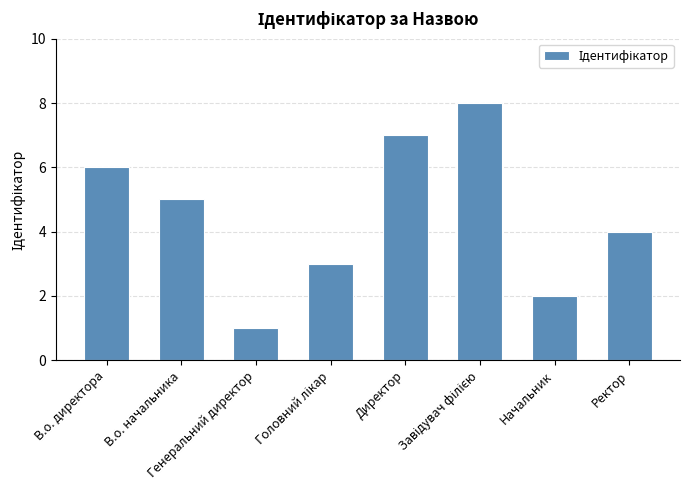

True or false: the data shows 2 at Начальник.

True